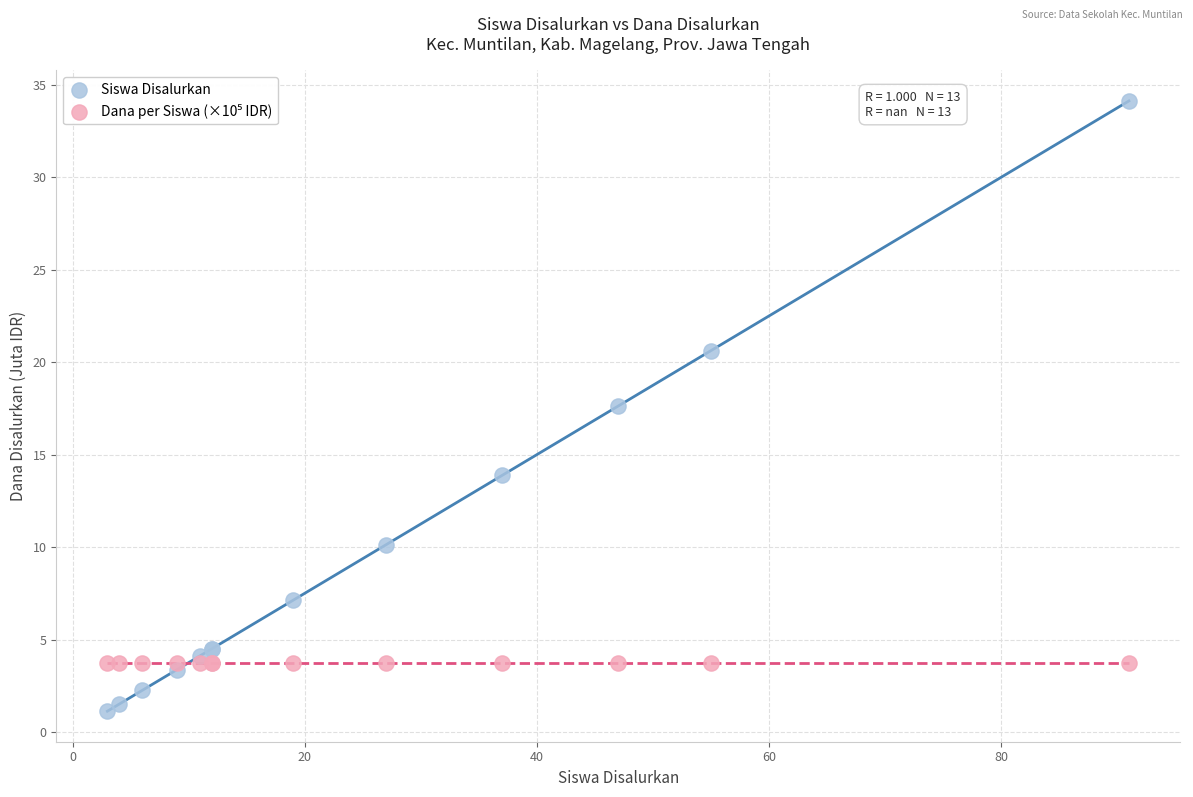

Which series contains the lowest Y value?

Siswa Disalurkan